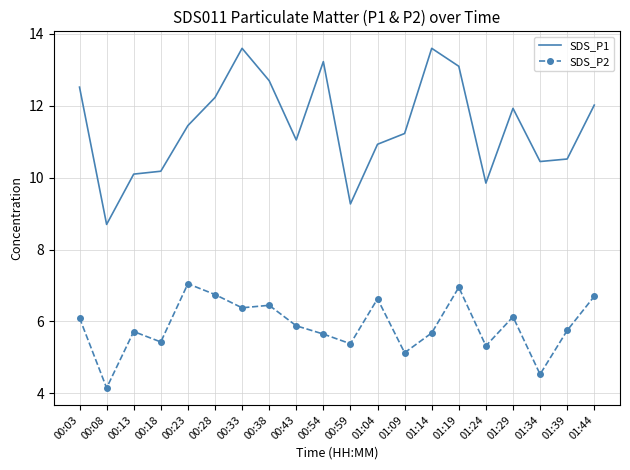

True or false: SDS_P1 has a value of 2.2 at 01:04.

False